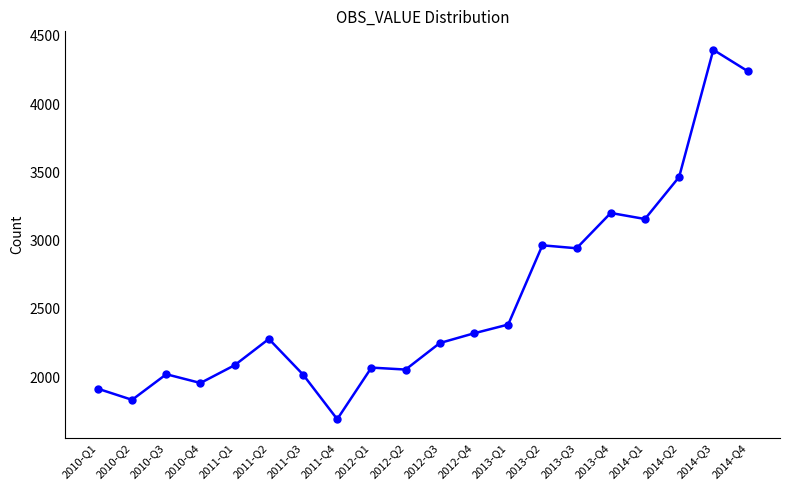

Approximately how many times larger is the value at 2011-Q1 compared to 2013-Q3?

0.7